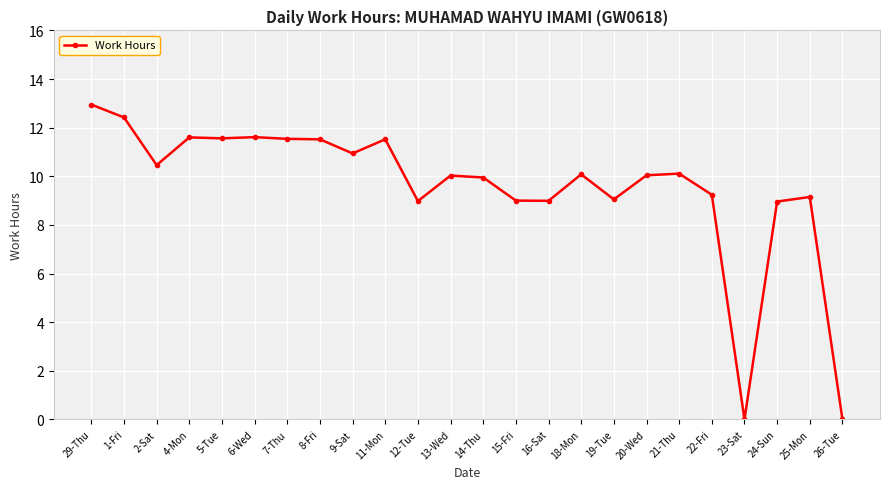

What is the difference between the values at 9-Sat and 20-Wed?

0.9